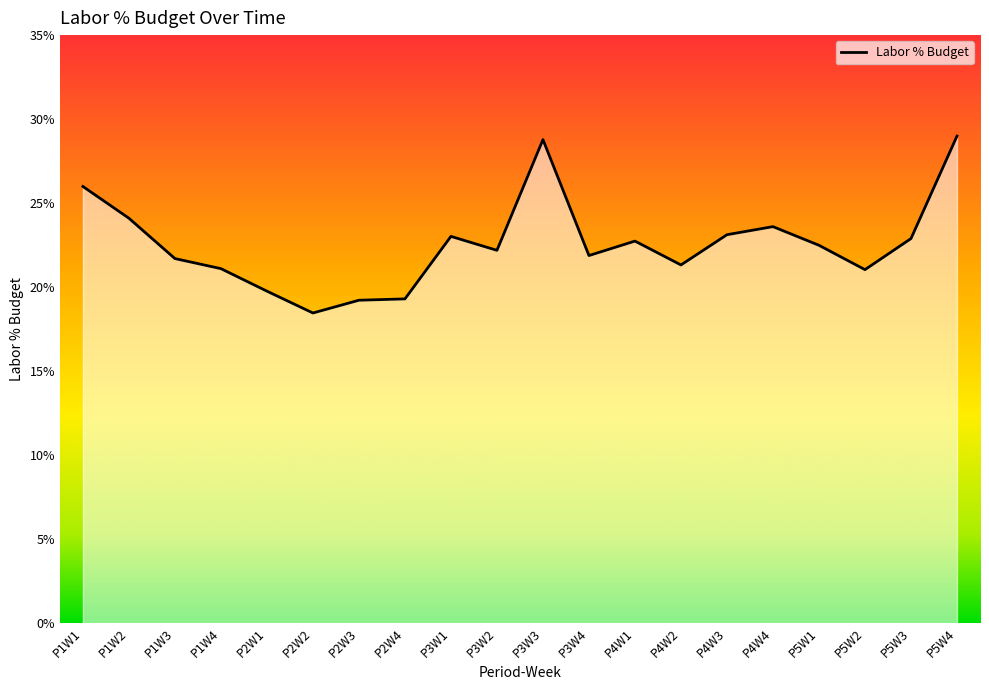

Is this an area chart (filled region under the line)?

Yes